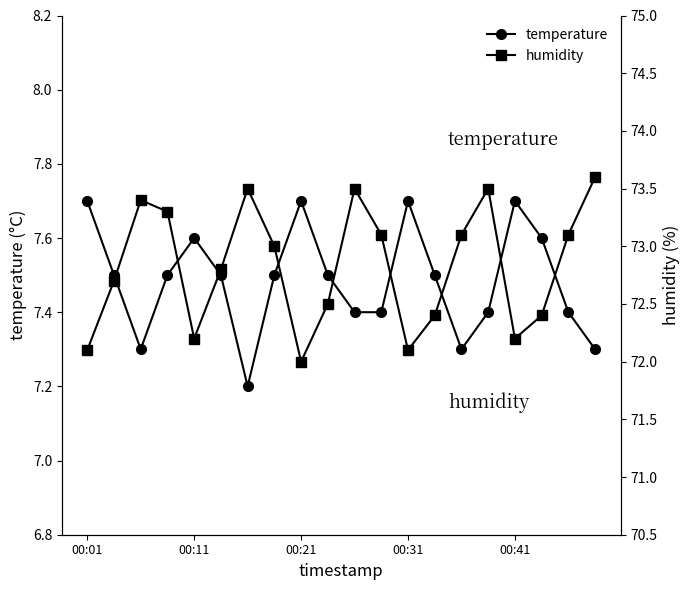

True or false: temperature has more than 0 interior local peaks.

True